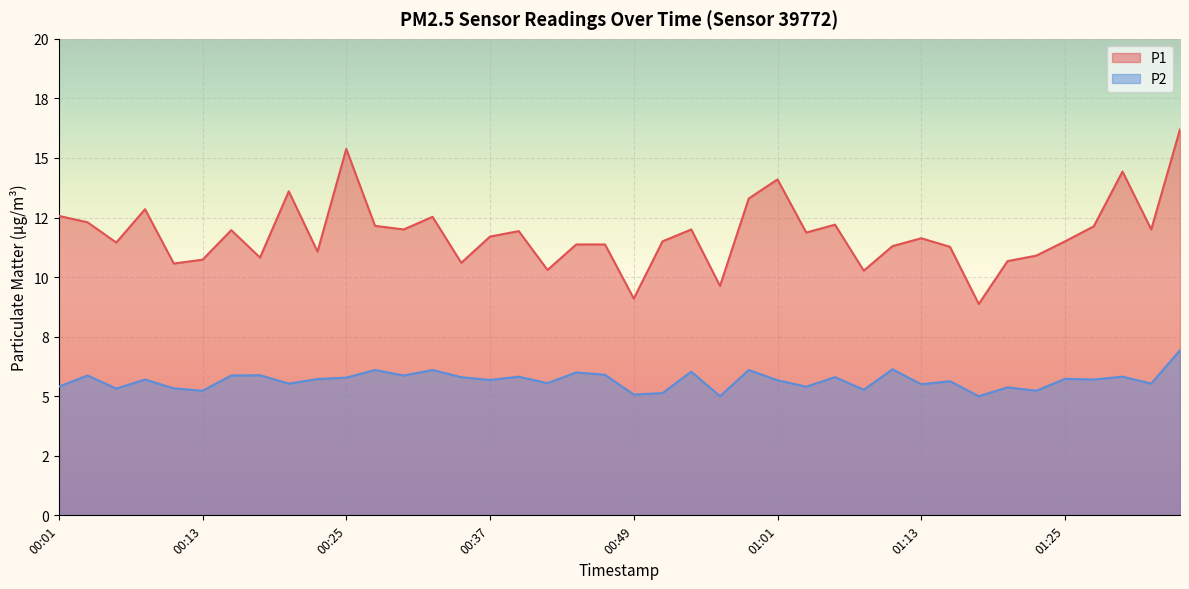

Reading left to right, extract all data points from this chart.

P1: 00:01=12.6	00:03=12.3	00:05=11.4	00:08=12.8	00:10=10.6	00:13=10.7	00:15=12.0	00:17=10.8	00:20=13.6	00:22=11.1	00:25=15.4	00:27=12.2	00:30=12.0	00:32=12.5	00:34=10.6	00:37=11.7	00:39=11.9	00:42=10.3	00:44=11.4	00:47=11.4	00:49=9.1	00:52=11.5	00:54=12.0	00:56=9.6	00:59=13.3	01:01=14.1	01:04=11.9	01:06=12.2	01:08=10.3	01:11=11.3	01:13=11.6	01:16=11.3	01:18=8.9	01:21=10.7	01:23=10.9	01:25=11.5	01:28=12.1	01:30=14.4	01:33=12.0	01:35=16.2
P2: 00:01=5.4	00:03=5.9	00:05=5.3	00:08=5.7	00:10=5.3	00:13=5.2	00:15=5.9	00:17=5.9	00:20=5.5	00:22=5.7	00:25=5.8	00:27=6.1	00:30=5.9	00:32=6.1	00:34=5.8	00:37=5.7	00:39=5.8	00:42=5.5	00:44=6.0	00:47=5.9	00:49=5.1	00:52=5.1	00:54=6.0	00:56=5.0	00:59=6.1	01:01=5.7	01:04=5.4	01:06=5.8	01:08=5.3	01:11=6.1	01:13=5.5	01:16=5.6	01:18=5.0	01:21=5.4	01:23=5.2	01:25=5.7	01:28=5.7	01:30=5.8	01:33=5.5	01:35=6.9